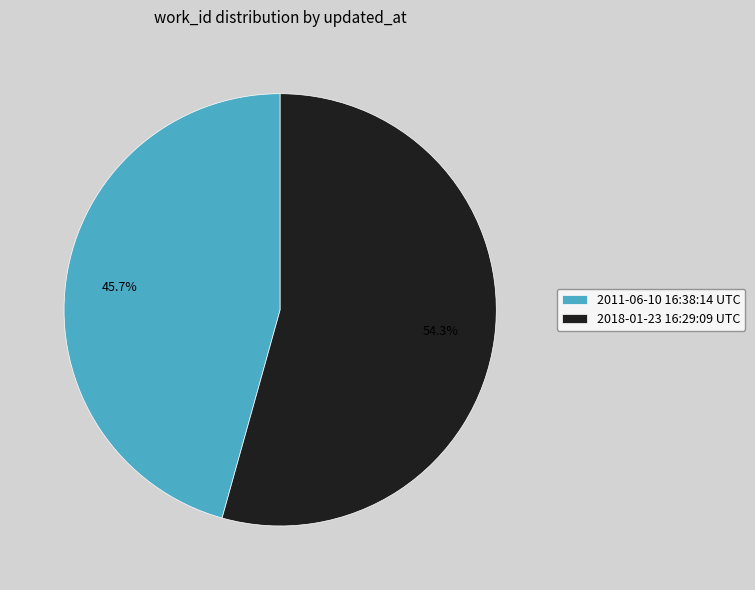

Is it true that 2018-01-23 16:29:09 UTC is 47% of the pie?

False